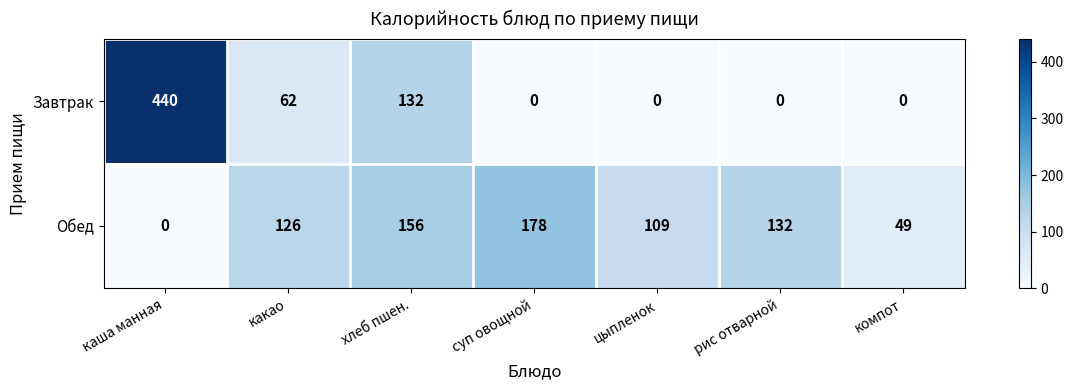

What is the total value across all series at каша манная?

440